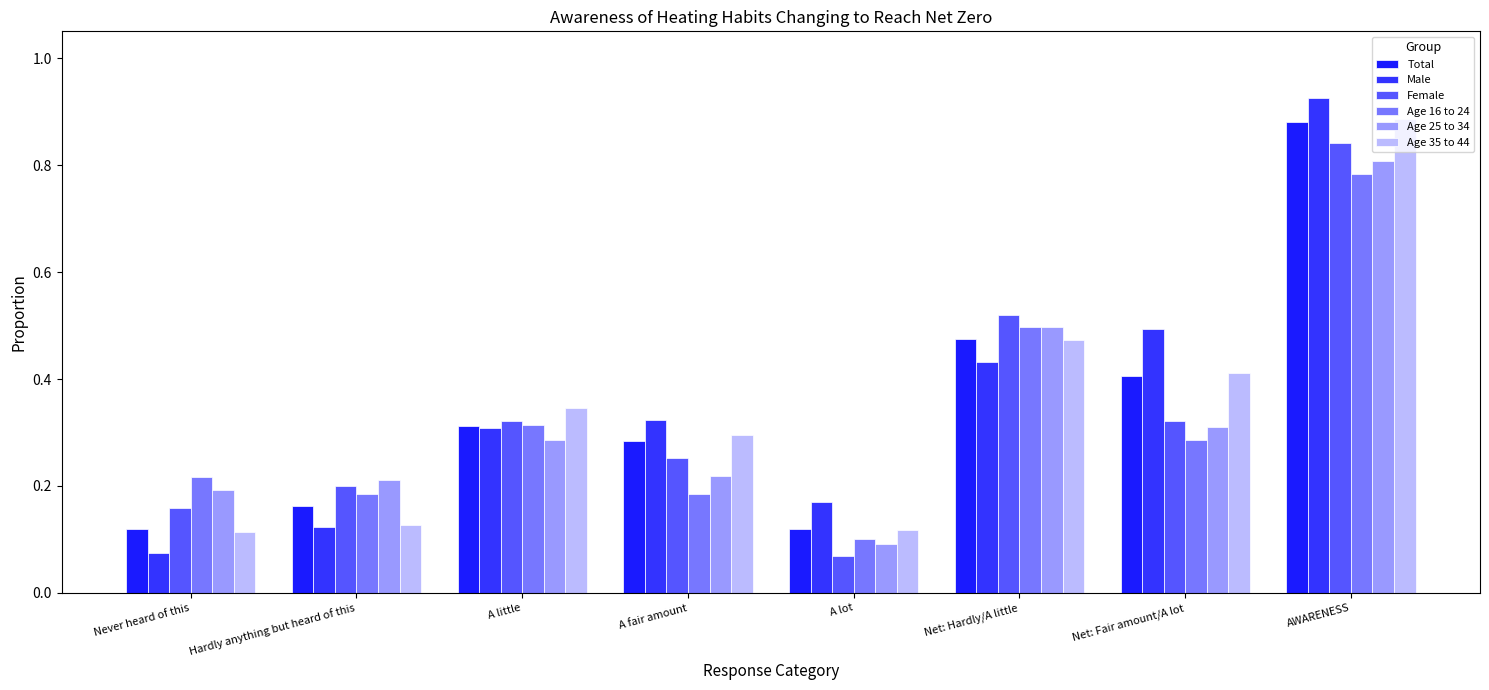

Is the value of Age 35 to 44 at AWARENESS greater than the value of Male at Net: Hardly/A little?

Yes